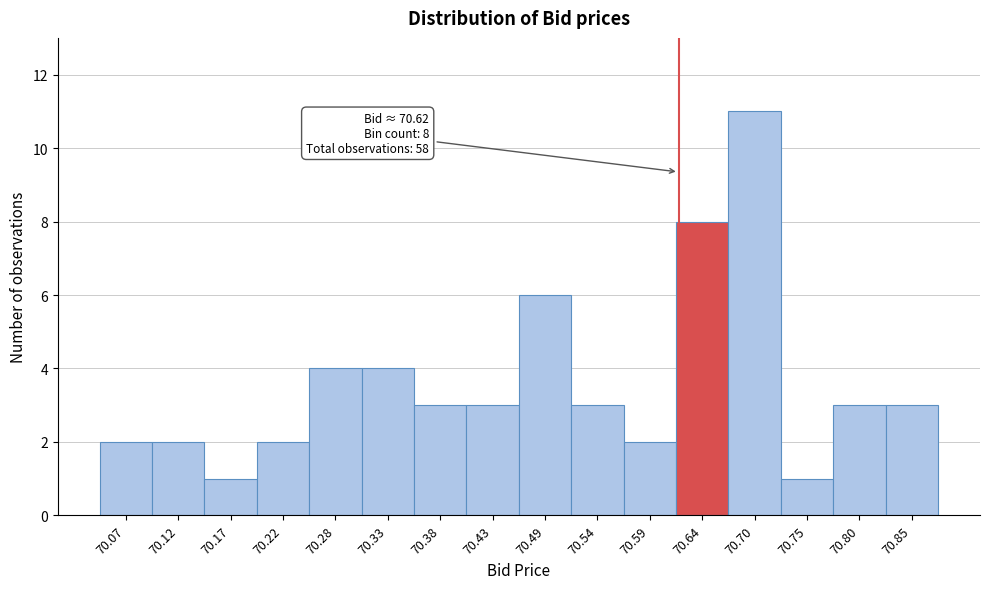

Which range on the x-axis has the tallest bar?

70.67 to 70.72